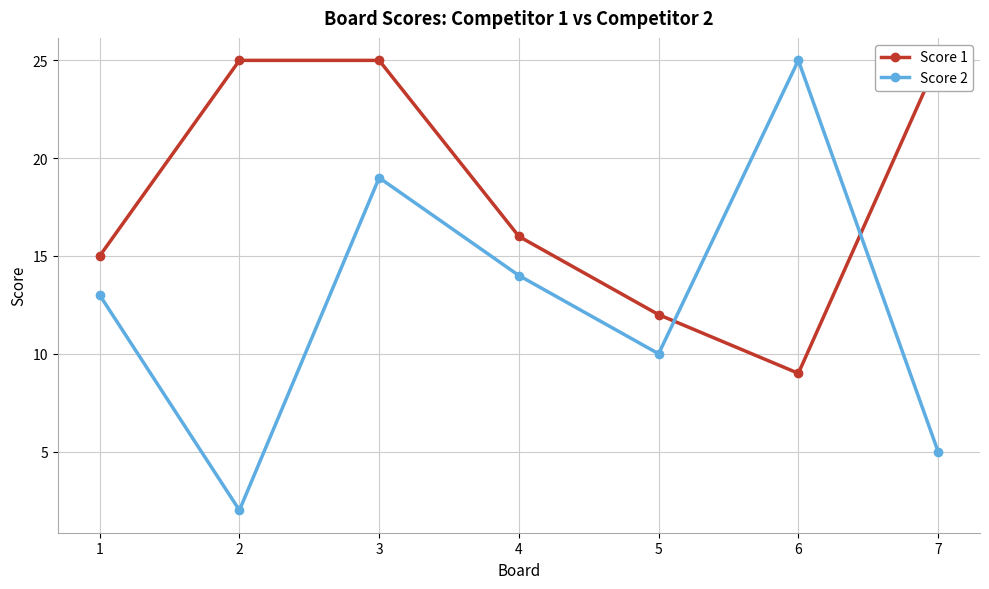

What is the difference between the Score 1 values at 1 and 3?

10